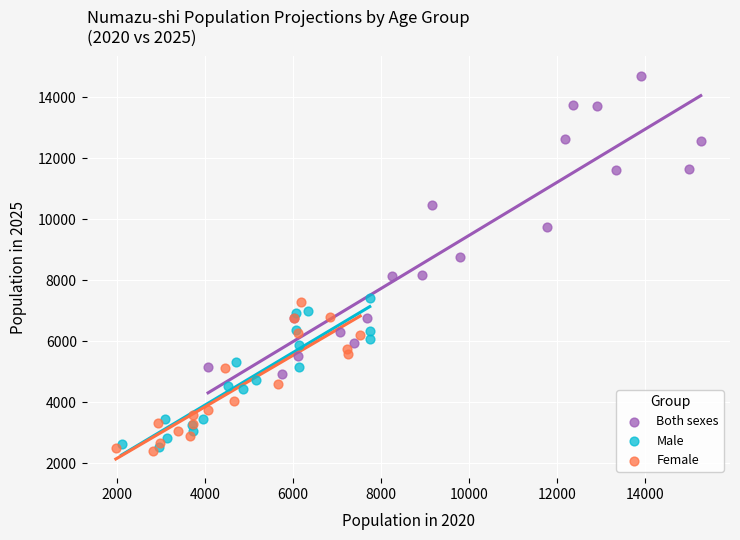

Which series contains the highest Y value?

Both sexes